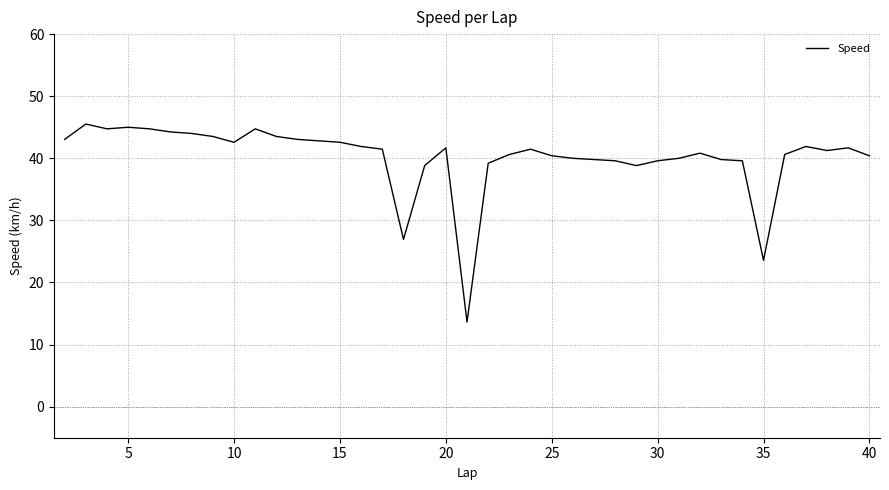

What is the smallest value displayed?

13.6